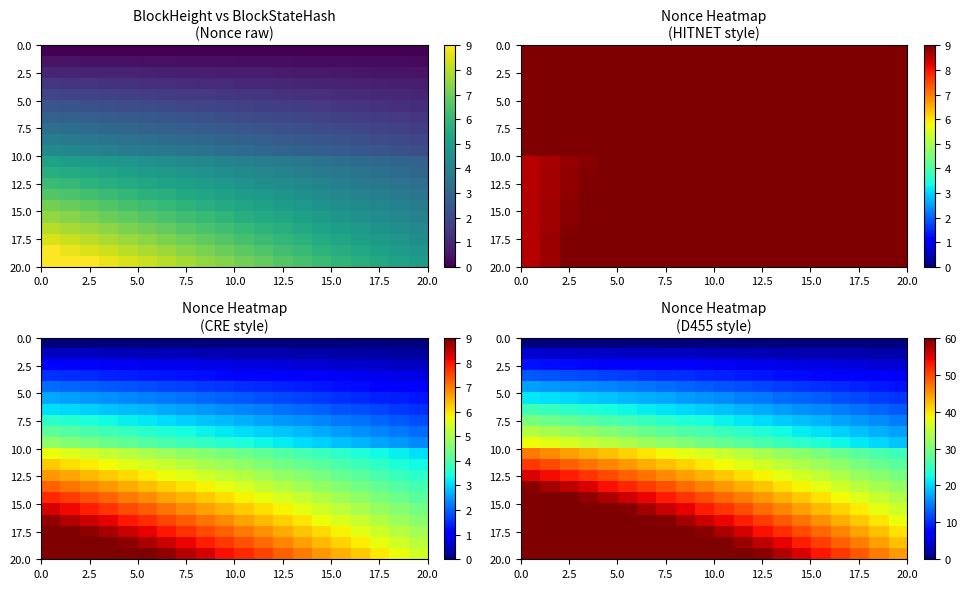

At how many categories does at least one series exceed 48?

18